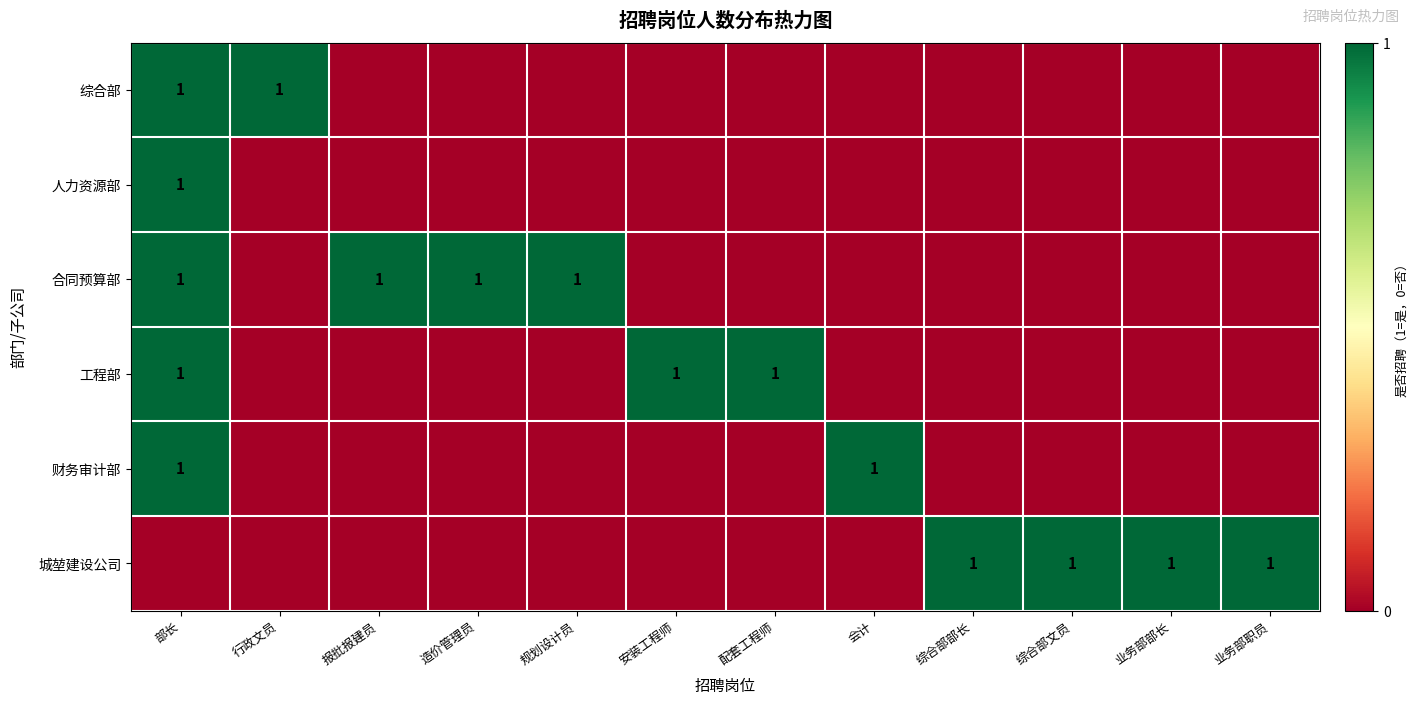

What is the total value across all series at 部长?

5